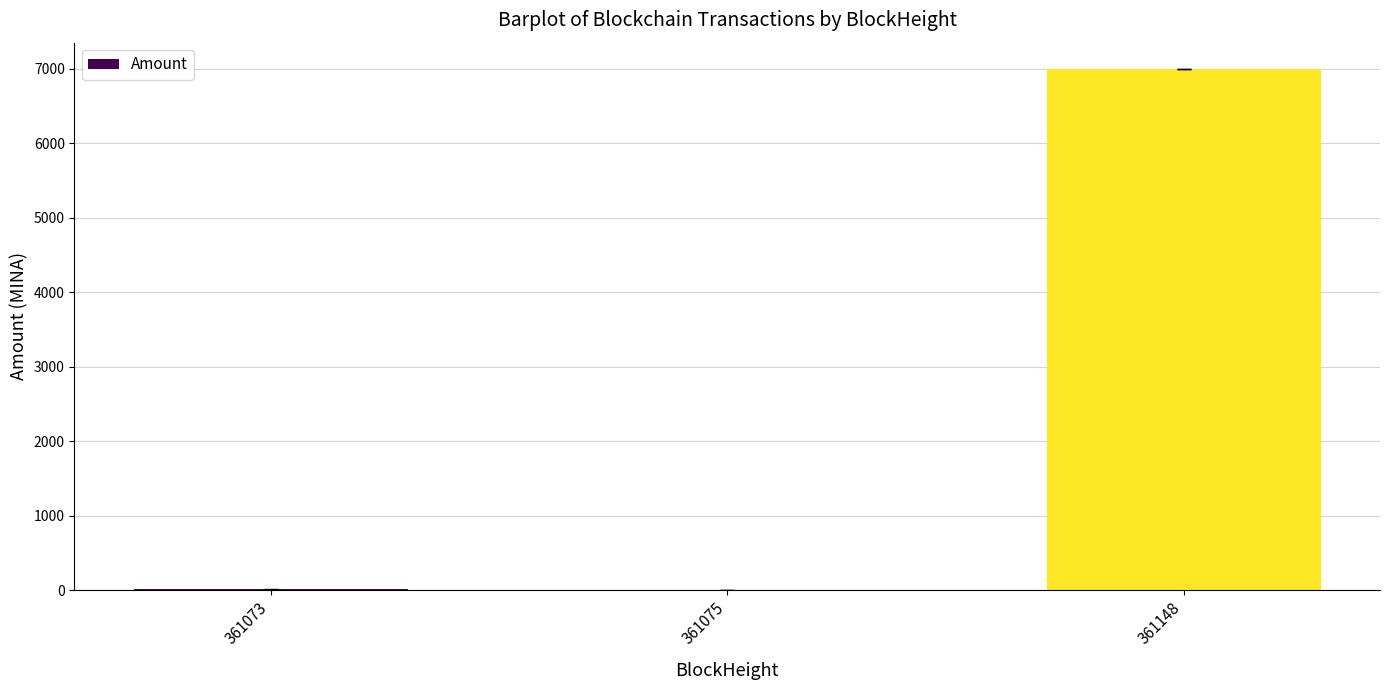

What is the greatest value displayed?

6996.9